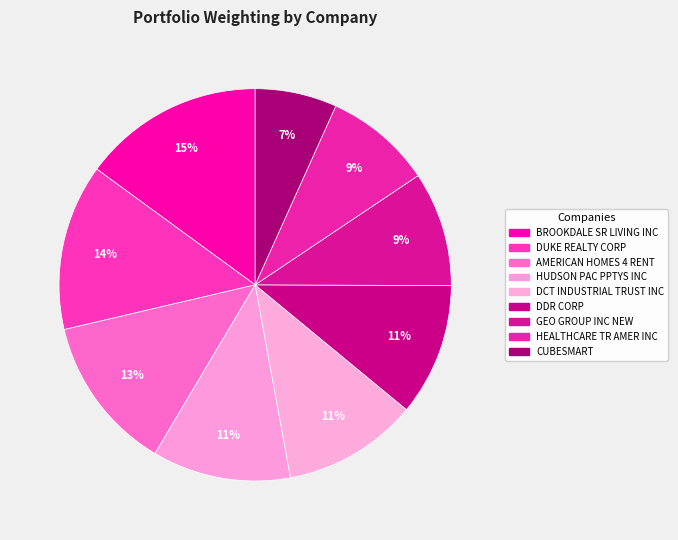

How many slices are in this pie chart?

9